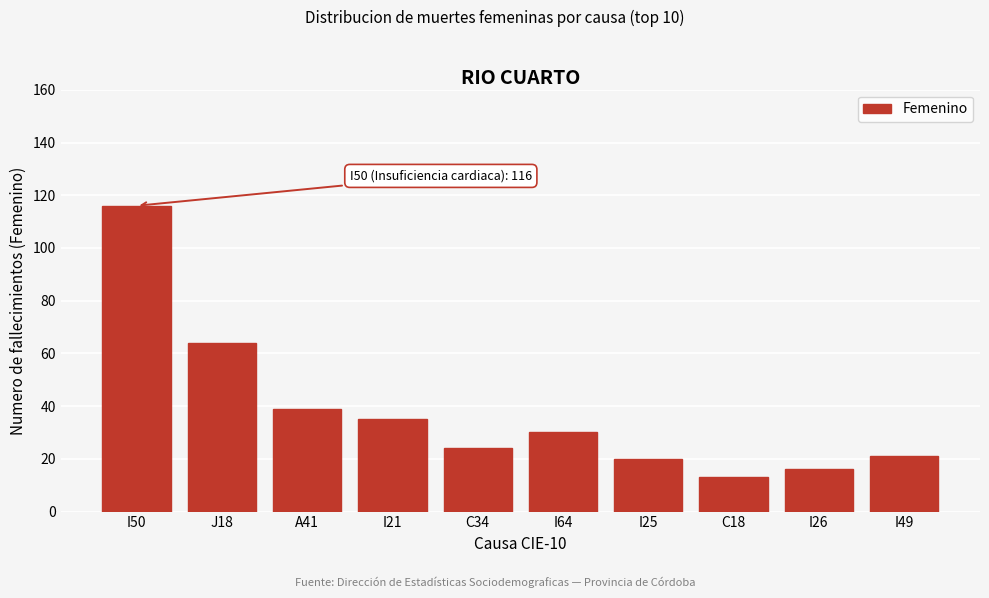

Reading right to left, transcribe all the data shown in this chart.

I49=21	I26=16	C18=13	I25=20	I64=30	C34=24	I21=35	A41=39	J18=64	I50=116